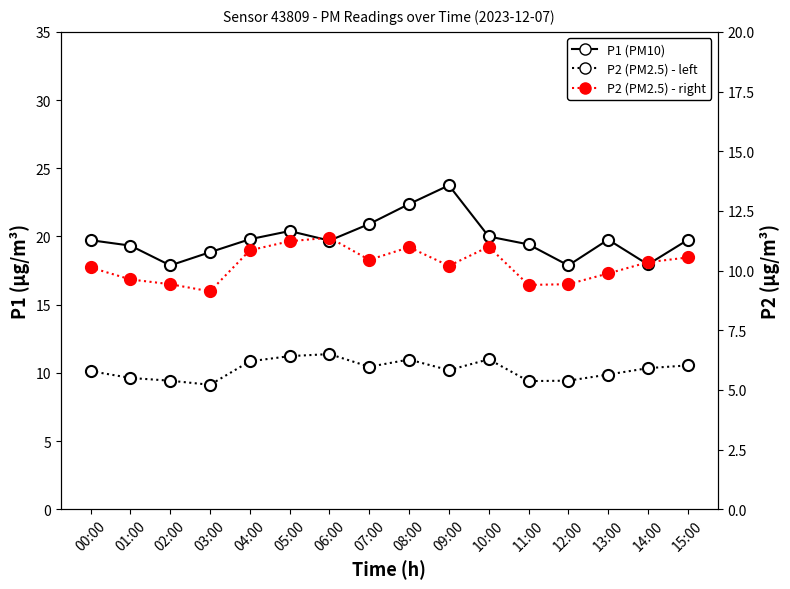

How many lines are shown in the chart?

3